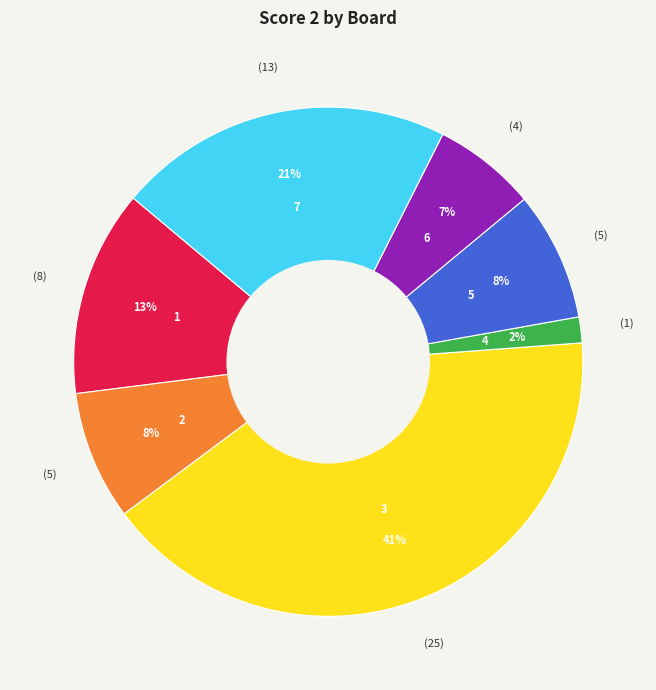

Is there any slice that represents more than half of the pie?

No